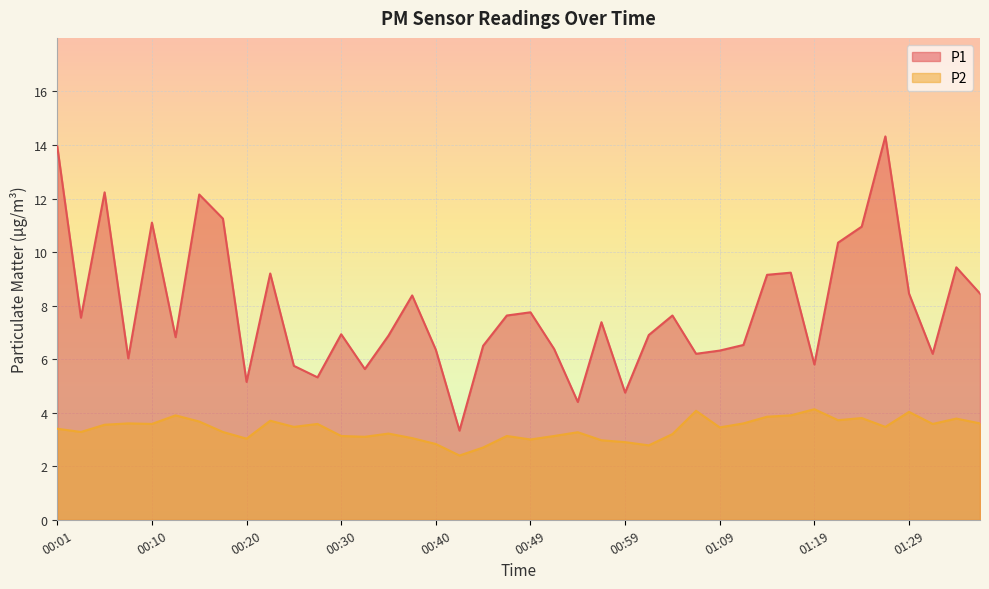

Which series has the largest range (max minus min)?

P1